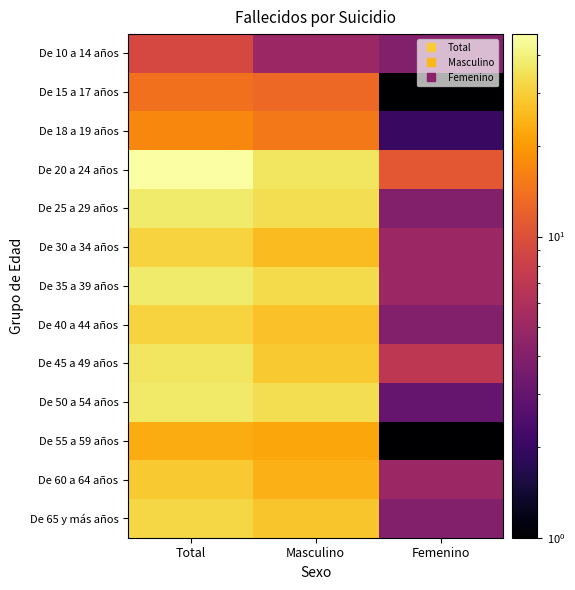

What is the minimum value shown in the chart?

1